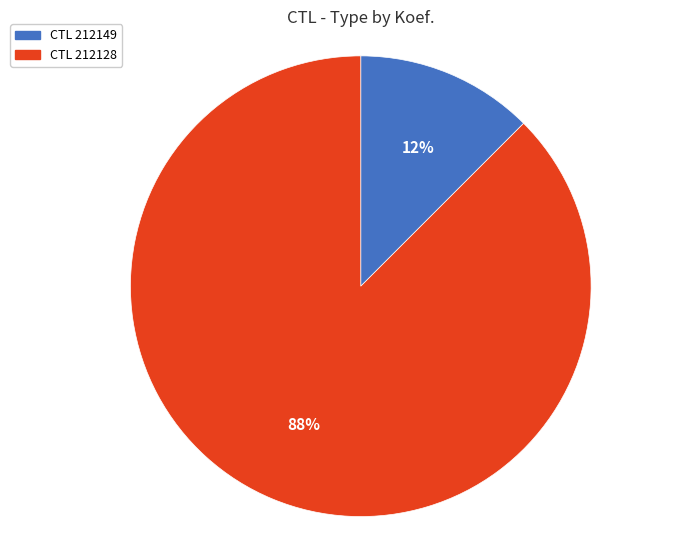

Is there a majority slice in this chart?

Yes